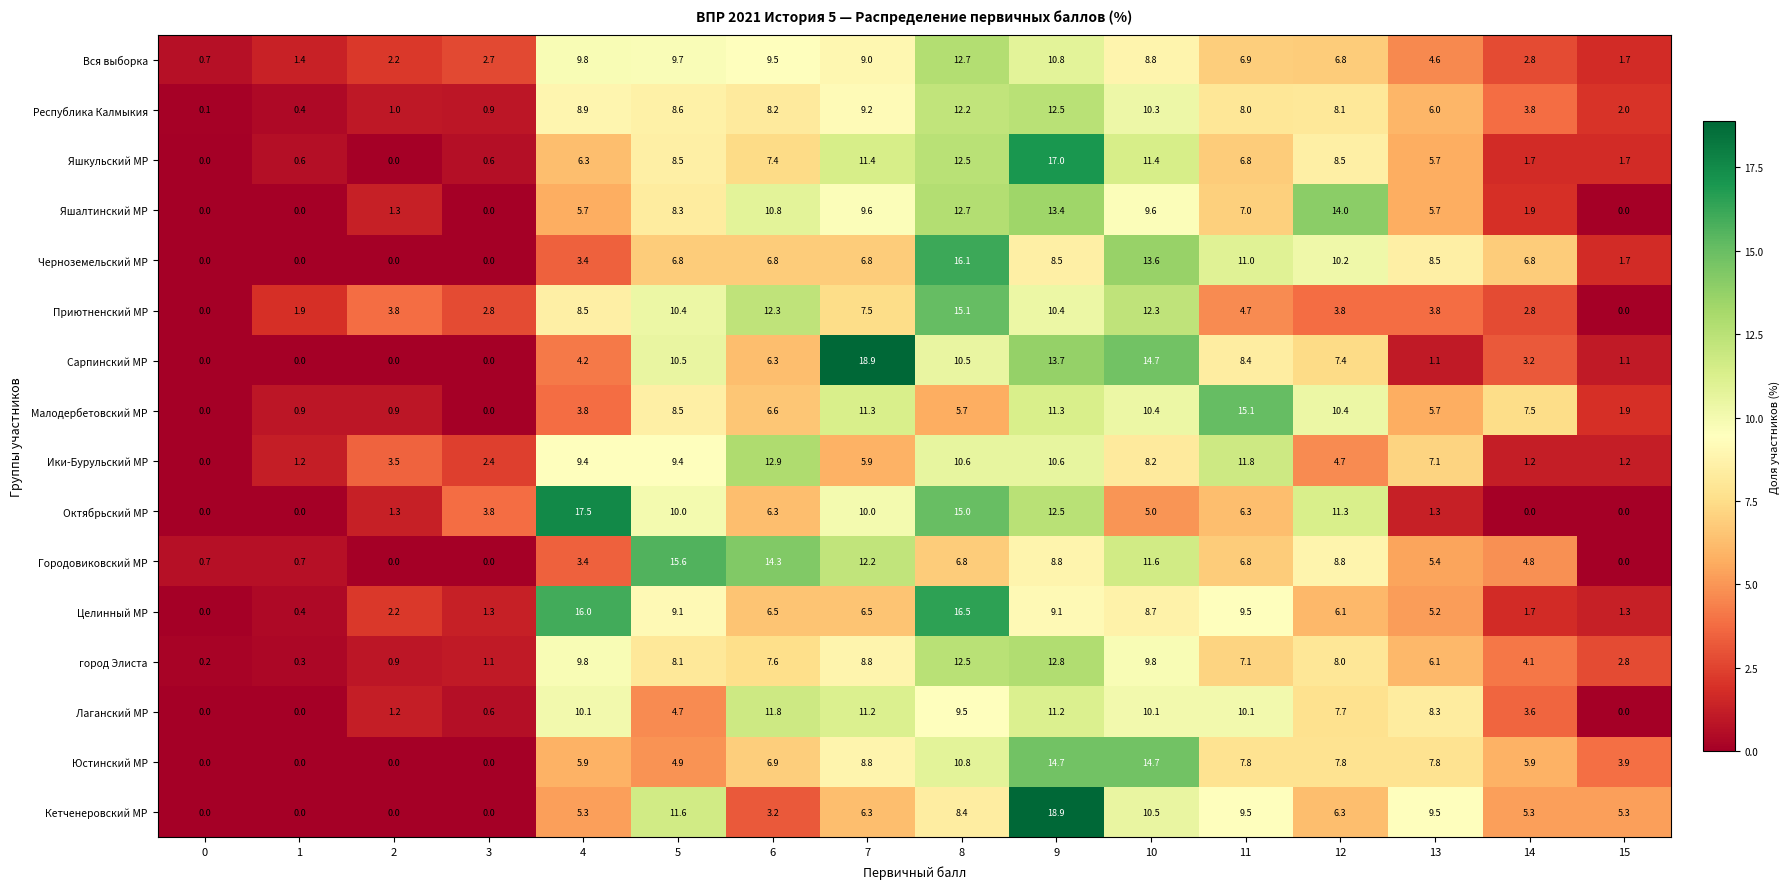

Between 1 and 12, which series saw the biggest shift?

Яшалтинский МР